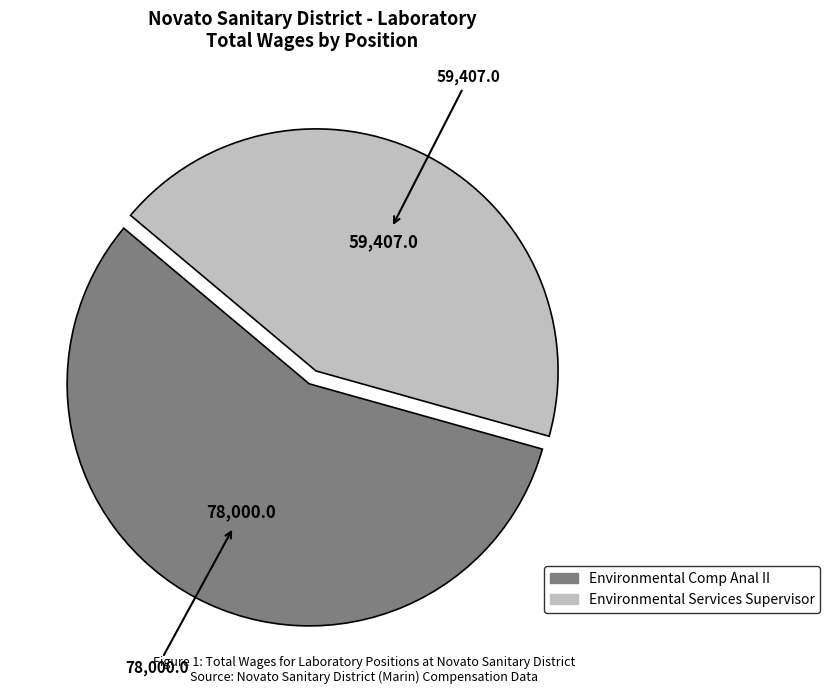

What is the majority slice?

Environmental Comp Anal II